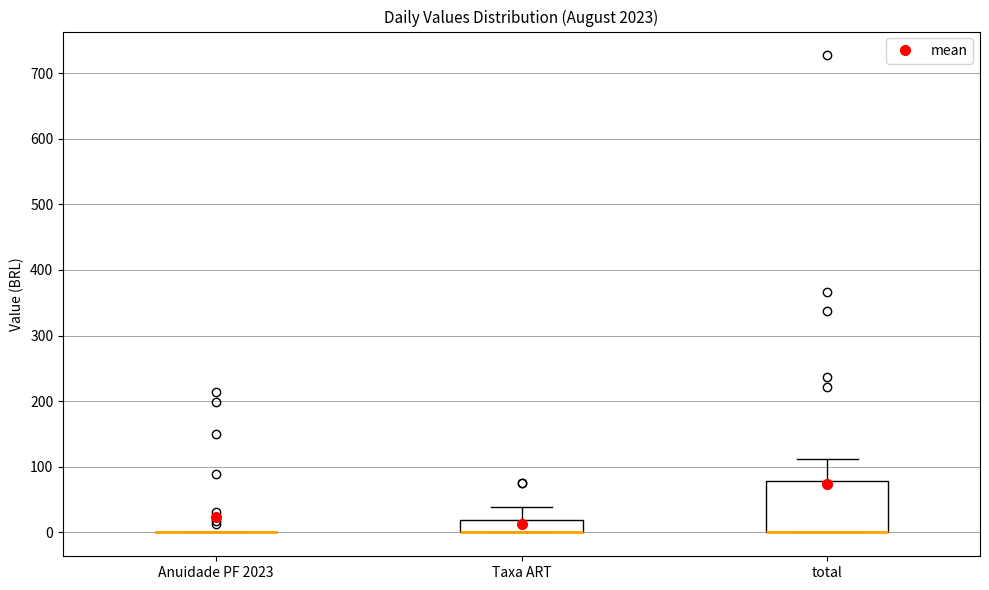

Reading left to right, transcribe this box plot: for each box, give where its median line is, the range the box spans, and where its two whiskers end, as read against the y-axis. The values are not printed on the chart, so give them approximately, as read against the axis.

Anuidade PF 2023: box collapsed to a line at 0, whiskers 0 to 0
Taxa ART: median 0 (drawn on the box's lower edge), box 0 to 20, whiskers 0 to 40
total: median 0 (drawn on the box's lower edge), box 0 to 80, whiskers 0 to 110